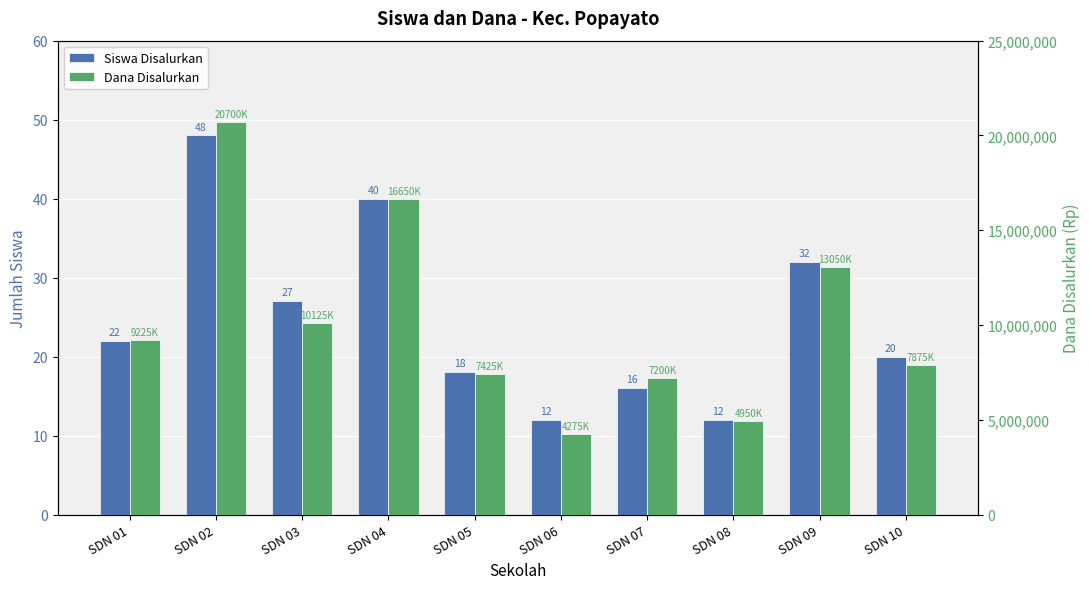

True or false: Dana Disalurkan has a value of 7200000 at SDN 07.

True